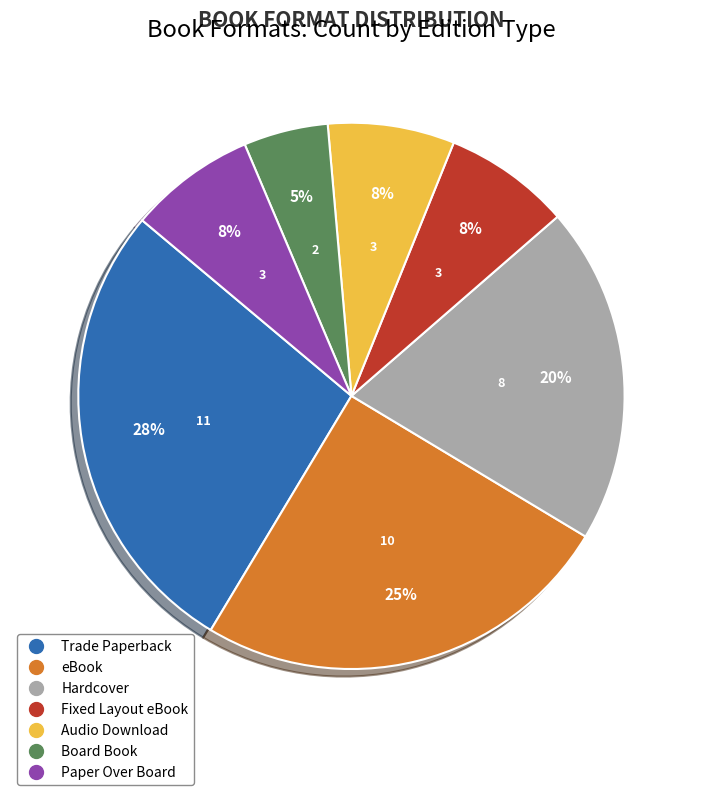

How many slices are in this pie chart?

7